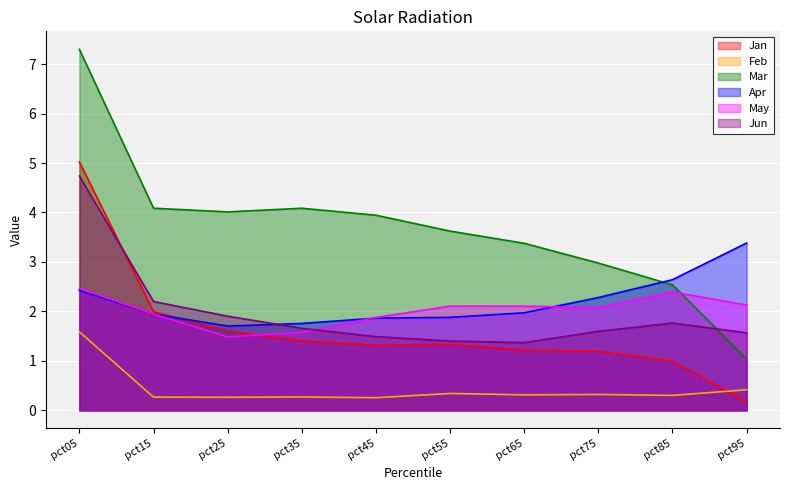

Where do May and Jan first cross each other?

pct25 and pct35